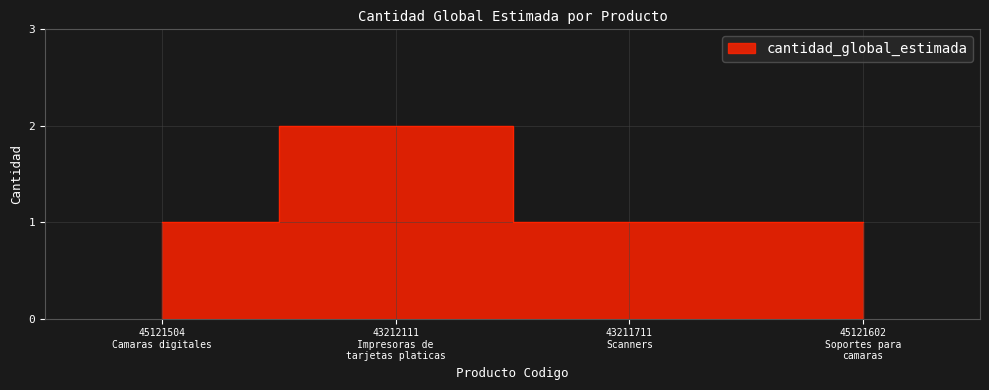

The value at 45121602
Soportes para
camaras is 0. True or false?

False